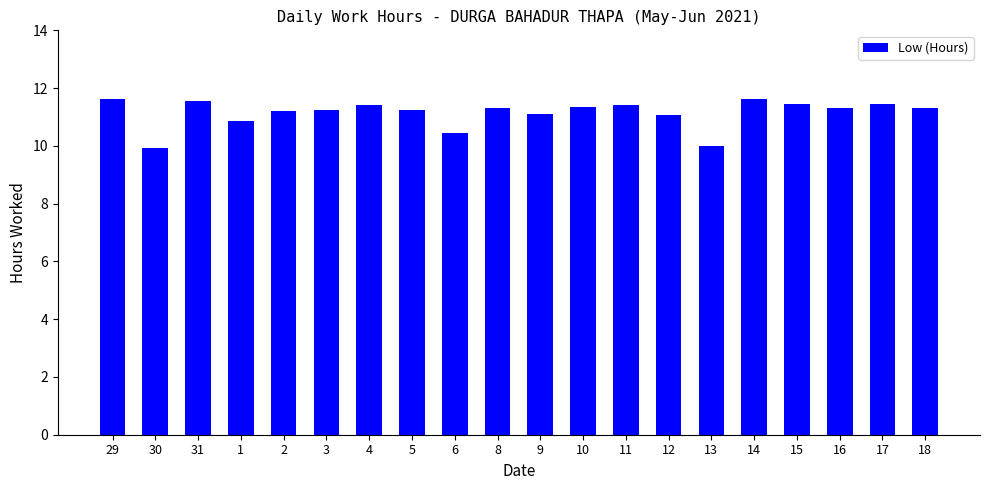

How many bars are there in total?

20